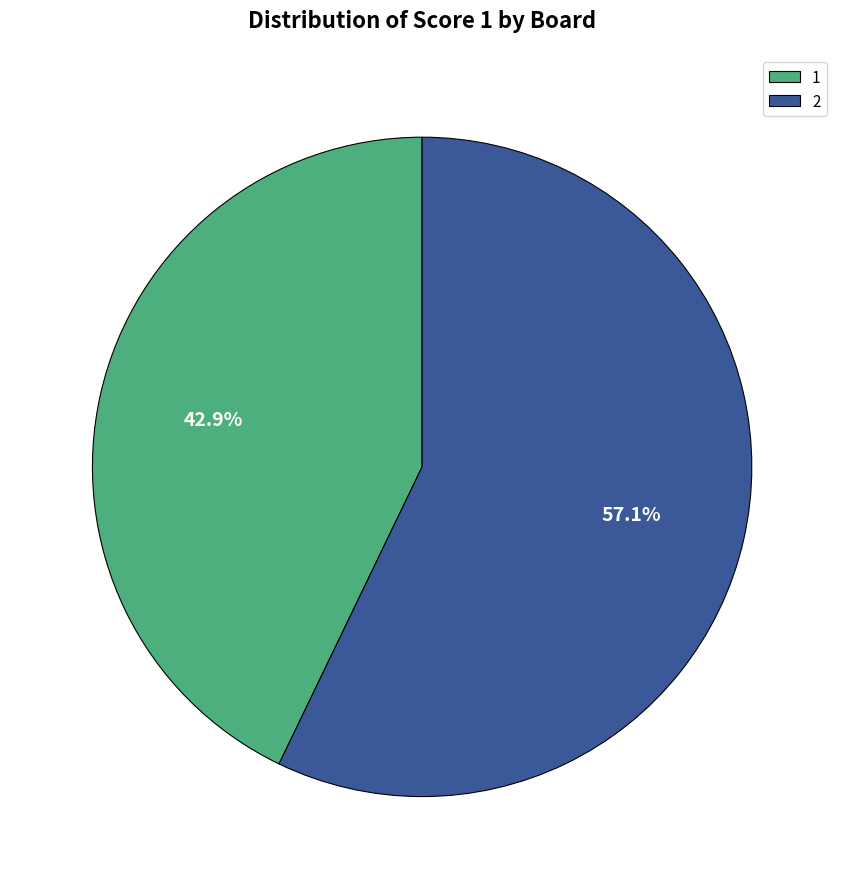

What is the majority slice?

2